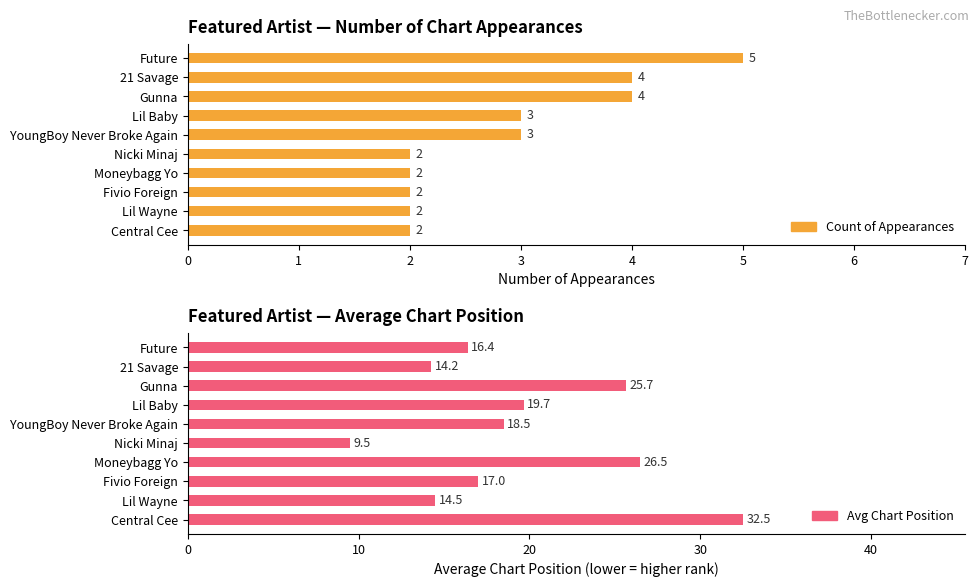

Is the value of Count of Appearances at Central Cee greater than the value of Avg Chart Position at 21 Savage?

No